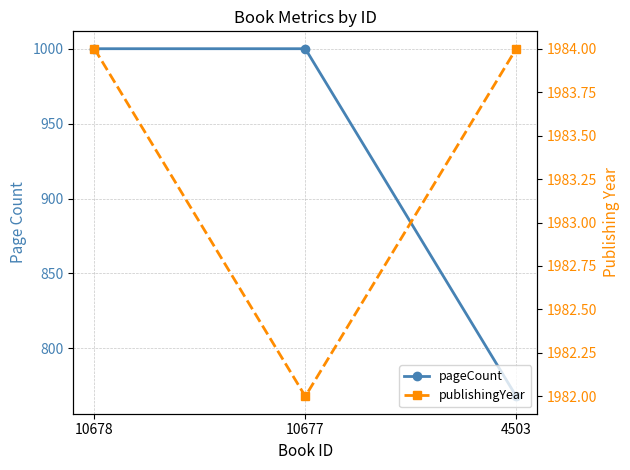

Is this an area chart (filled region under the line)?

No